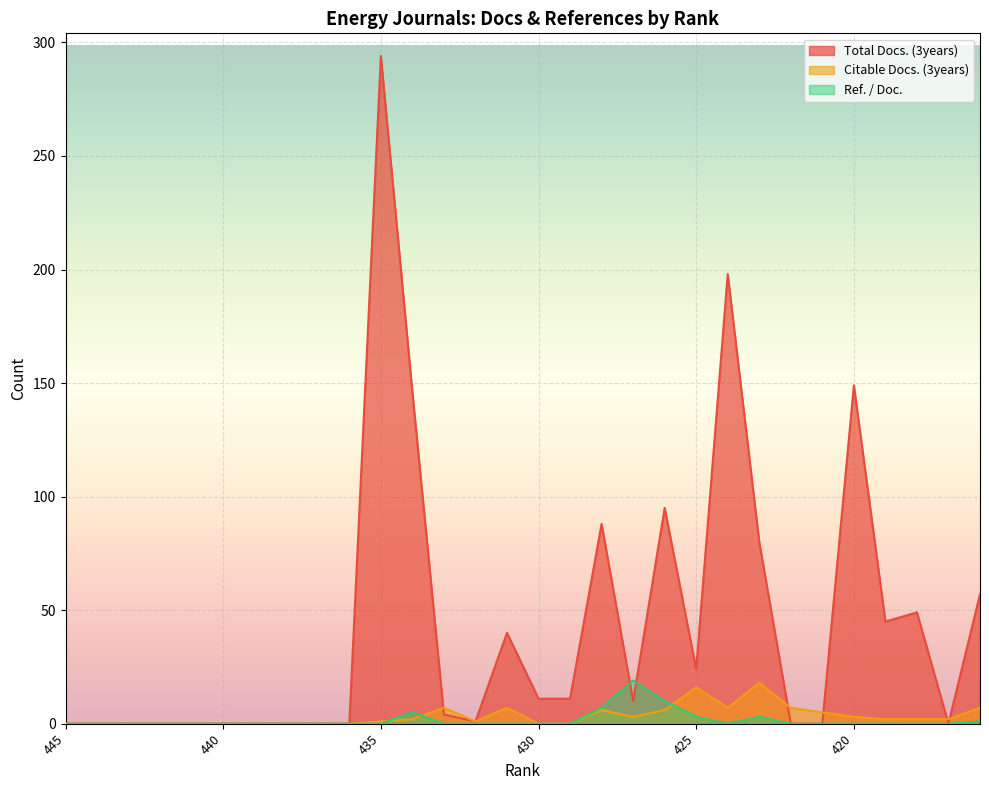

Between 418 and 429, which is larger?

418